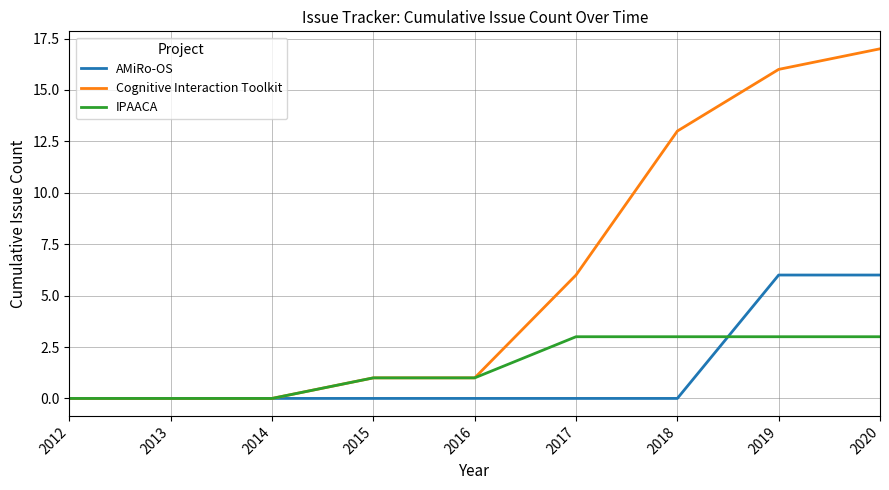

Rank the series by their maximum value, from highest to lowest.

Cognitive Interaction Toolkit, AMiRo-OS, IPAACA